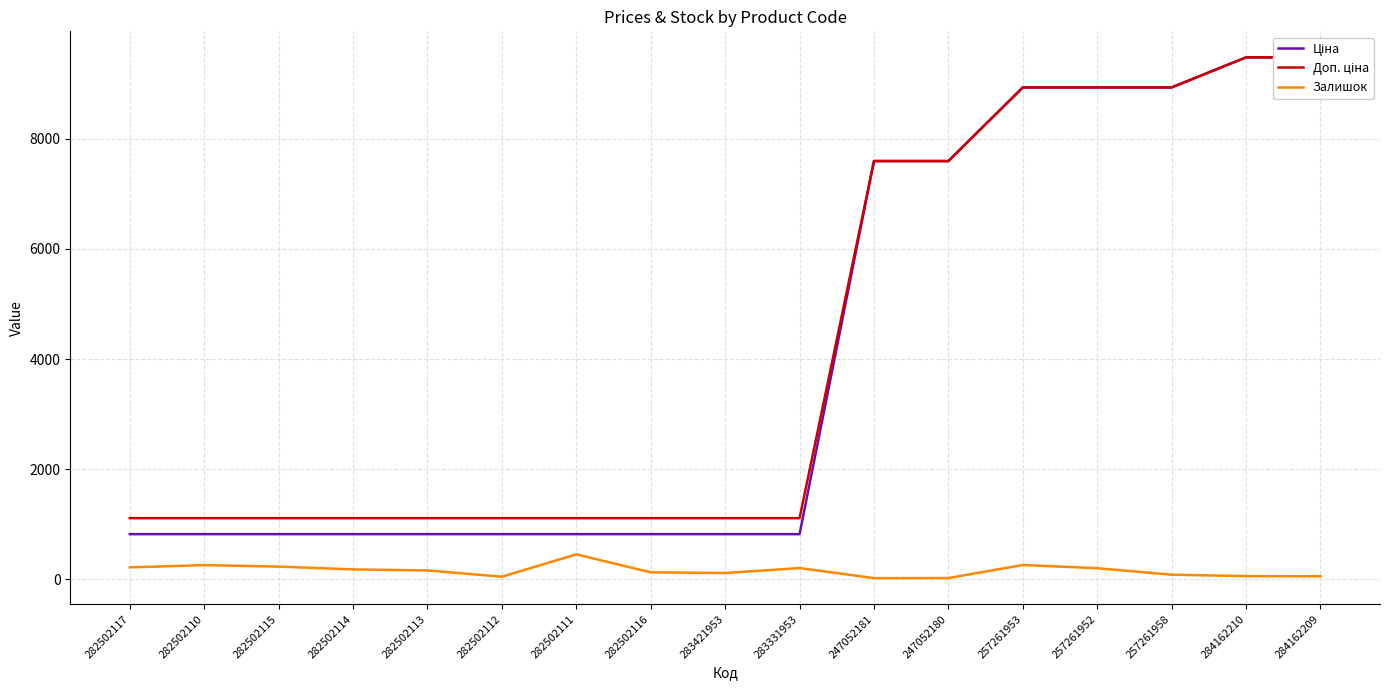

Which has a higher value, 282502113 or 284162209?

284162209